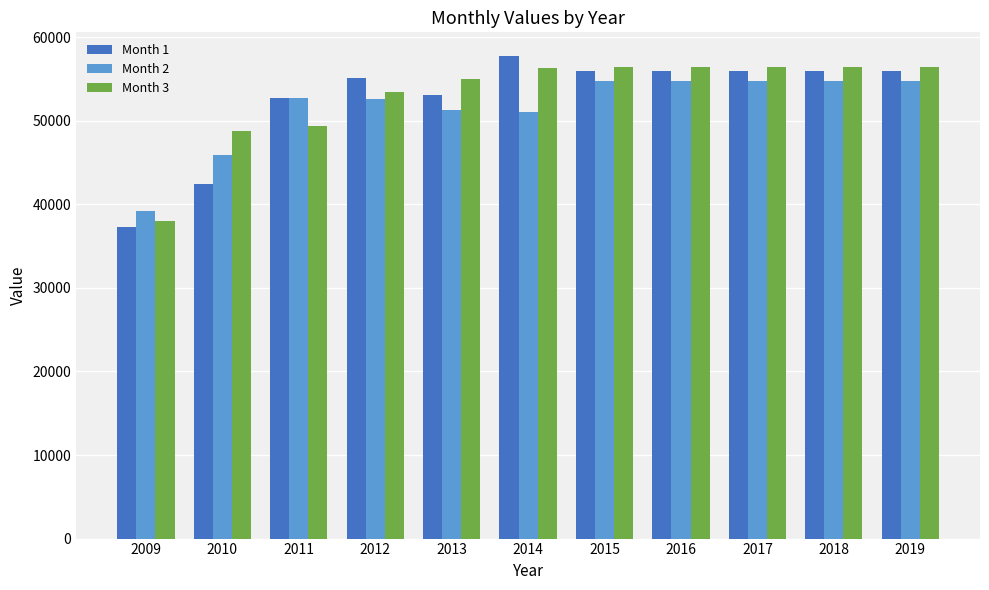

What is the average value of the Month 2 series?

51519.3